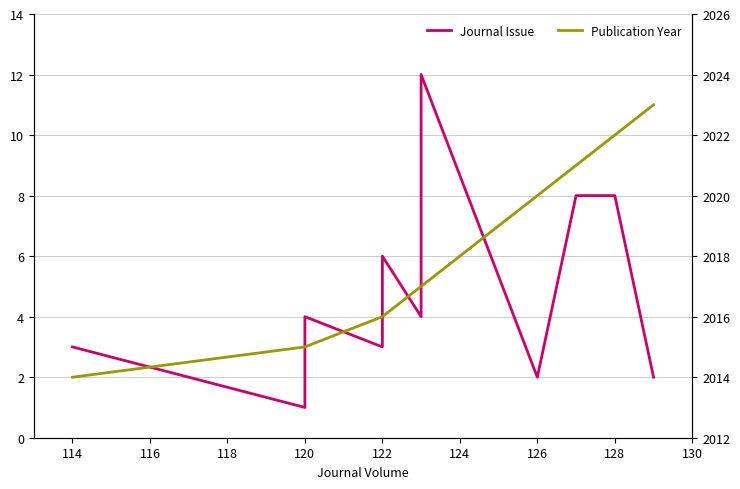

How many data points does each series have?

11